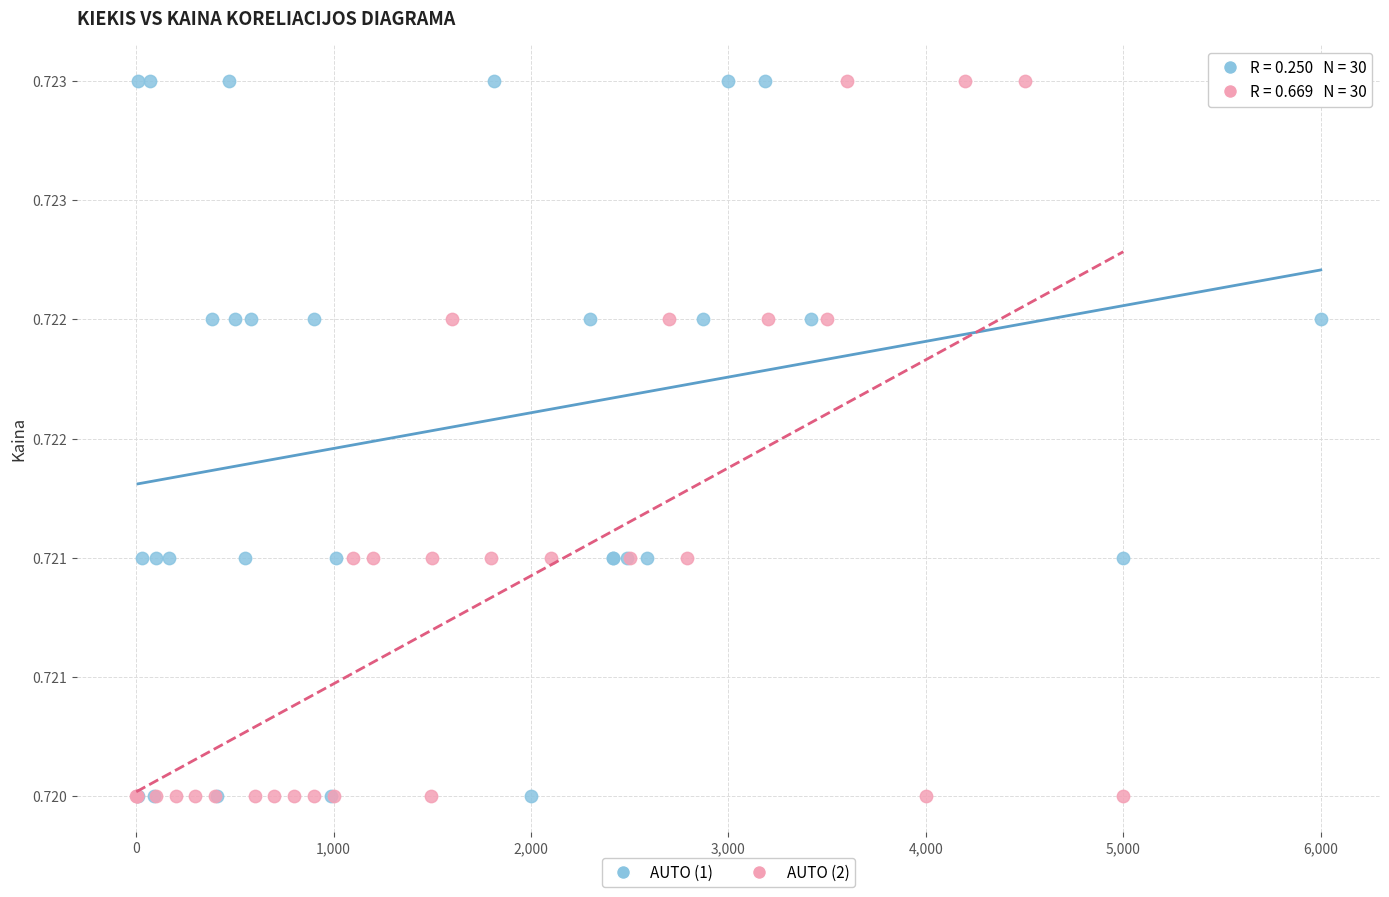

What are all the series names shown in the legend?

AUTO (1), AUTO (2)